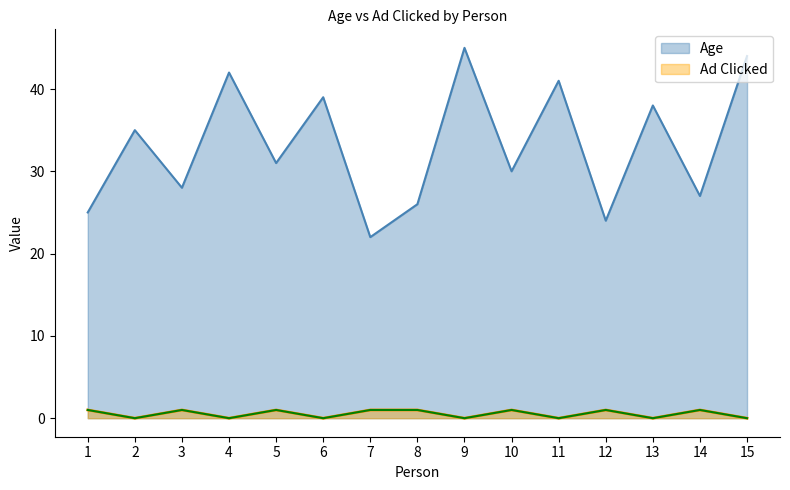

What is the sum of the Age values at 10 and 11?

71